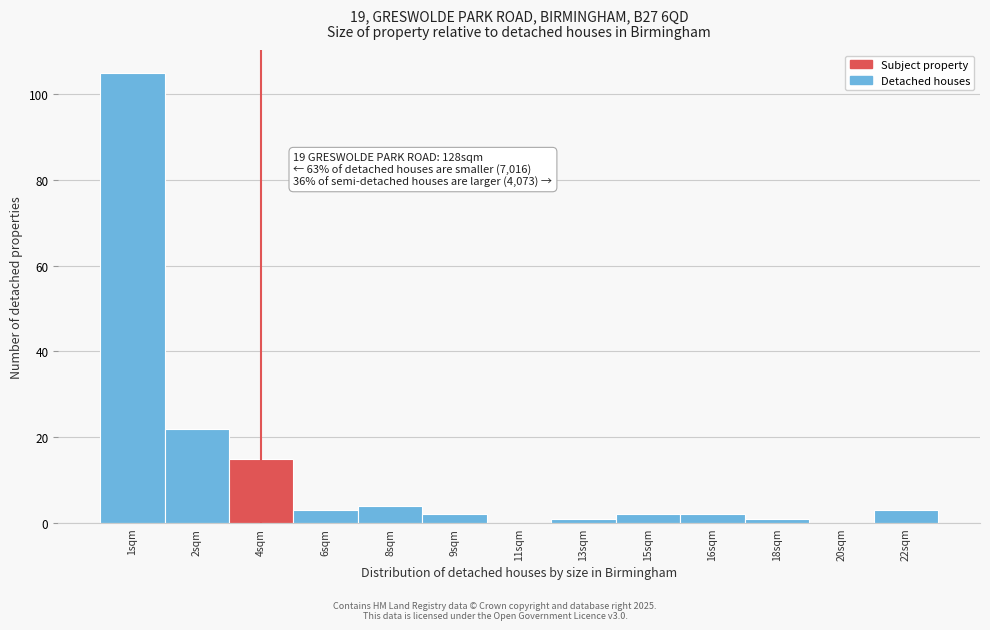

Reading left to right, transcribe all the data shown in this chart.

1sqm=105	2sqm=22	4sqm=15	6sqm=3	8sqm=4	9sqm=2	11sqm=0	13sqm=1	15sqm=2	16sqm=2	18sqm=1	20sqm=0	22sqm=3